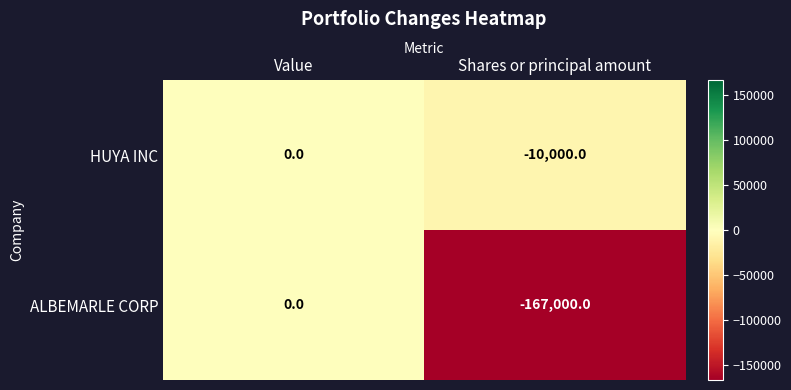

What is the average value of the ALBEMARLE CORP series?

-83500